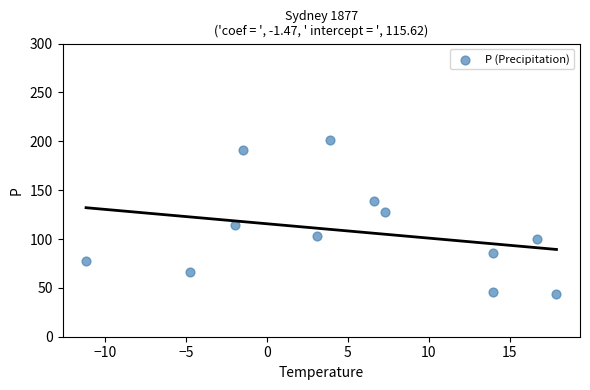

What is the range of Y values (max minus min)?

157.4